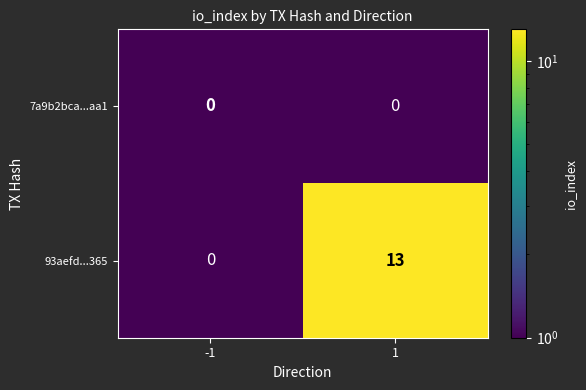

What is the highest value of the 93aefd...365 series?

13